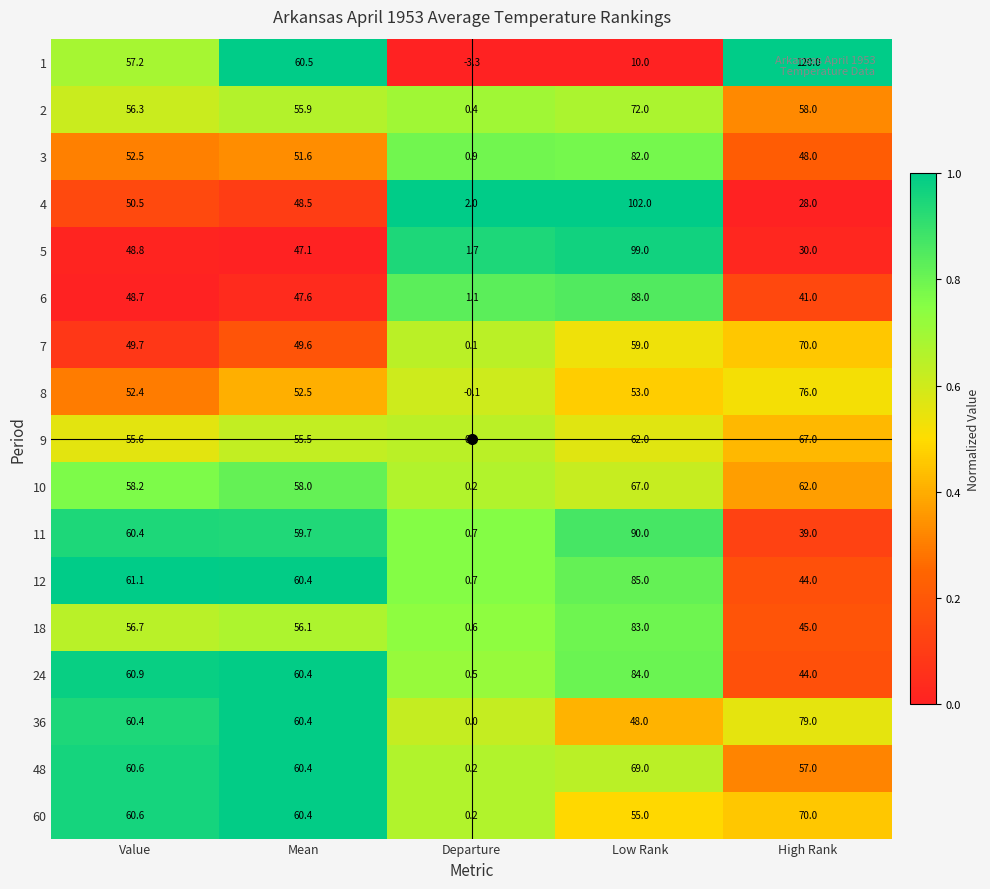

What is the sum of the 12 values at High Rank and Mean?

104.4